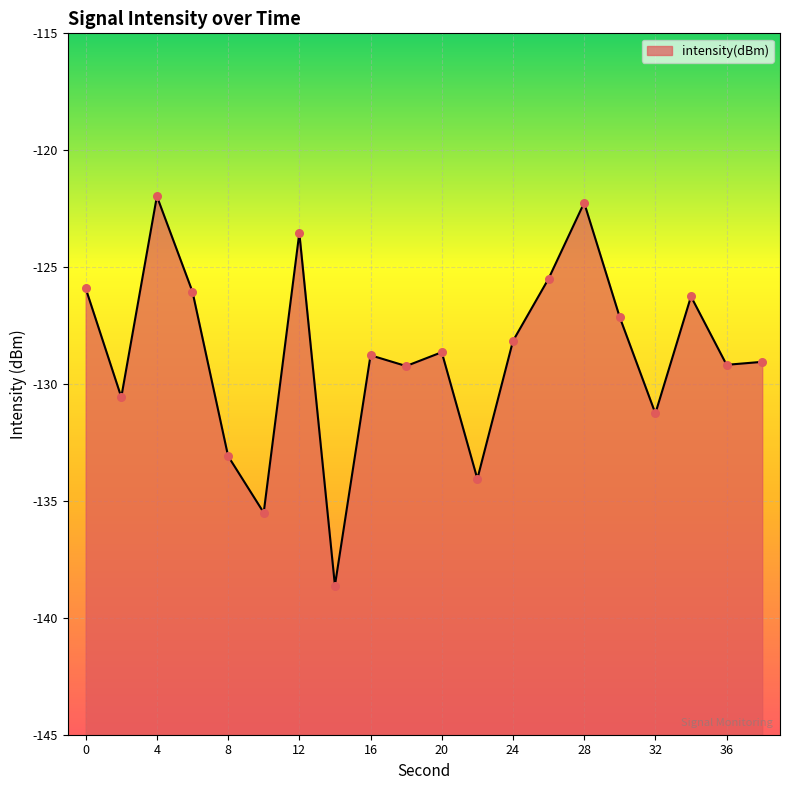

Between 14 and 8, which is larger?

8